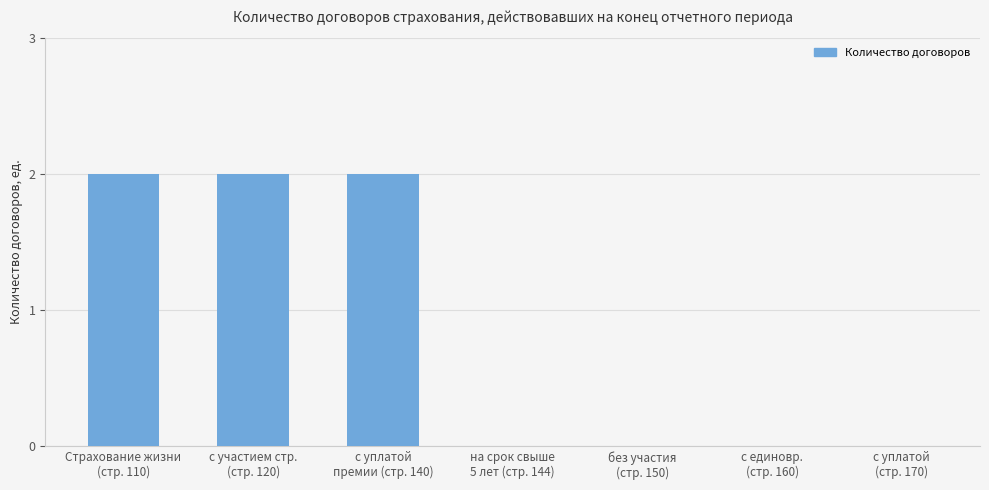

What is the sum of all values?

6